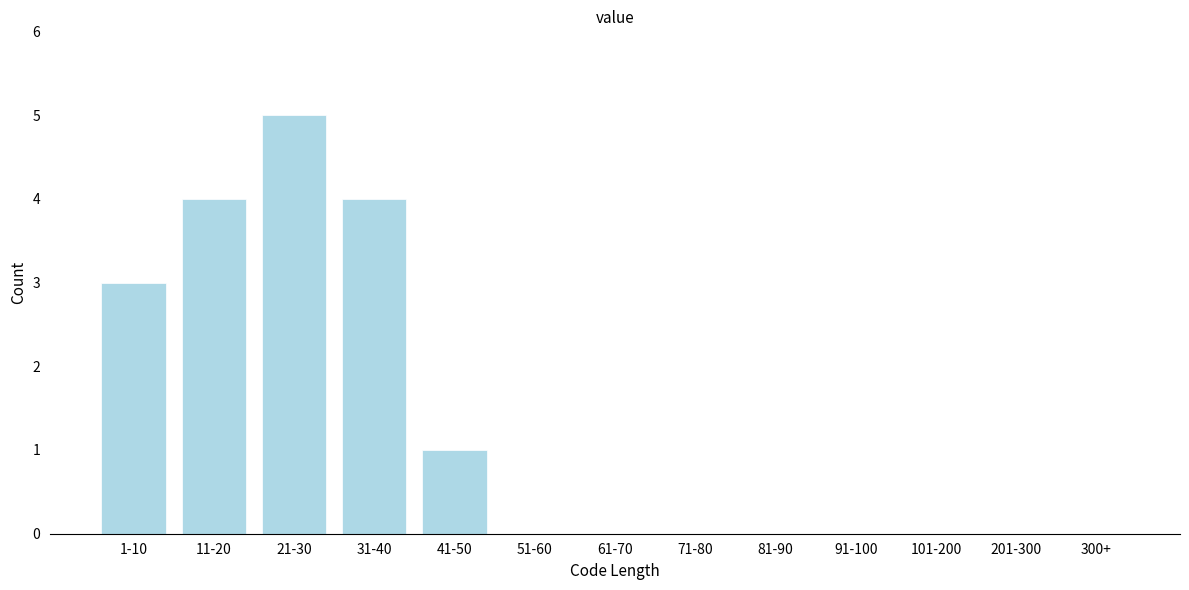

Reading left to right, extract all data points from this chart.

1-10=3	11-20=4	21-30=5	31-40=4	41-50=1	51-60=0	61-70=0	71-80=0	81-90=0	91-100=0	101-200=0	201-300=0	300+=0